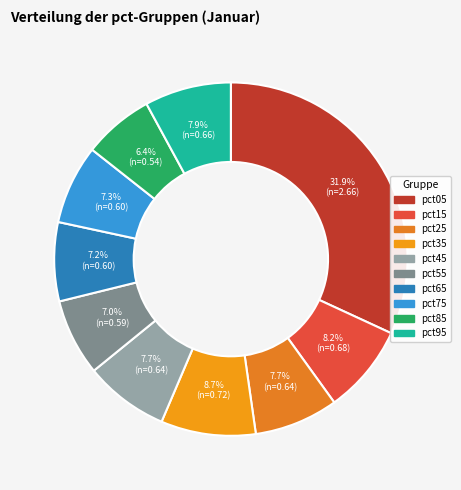

How many segments does this pie chart have?

10